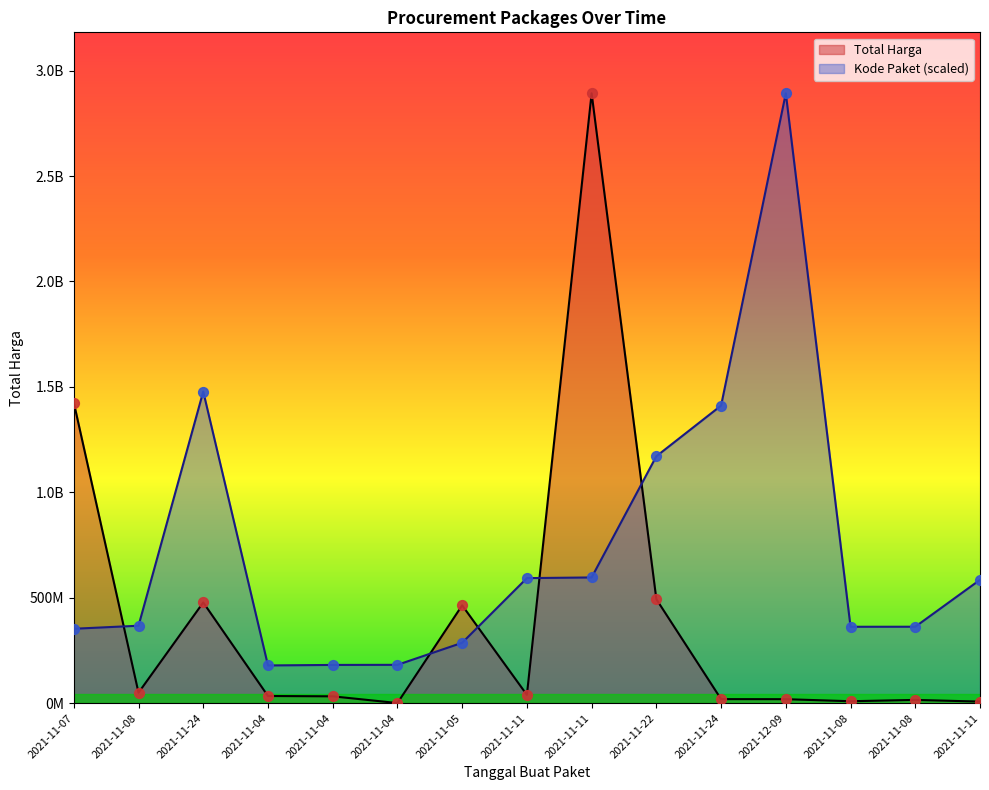

Is the value of Total Harga at 2021-11-11 greater than the value of Kode Paket at 2021-11-24?

No